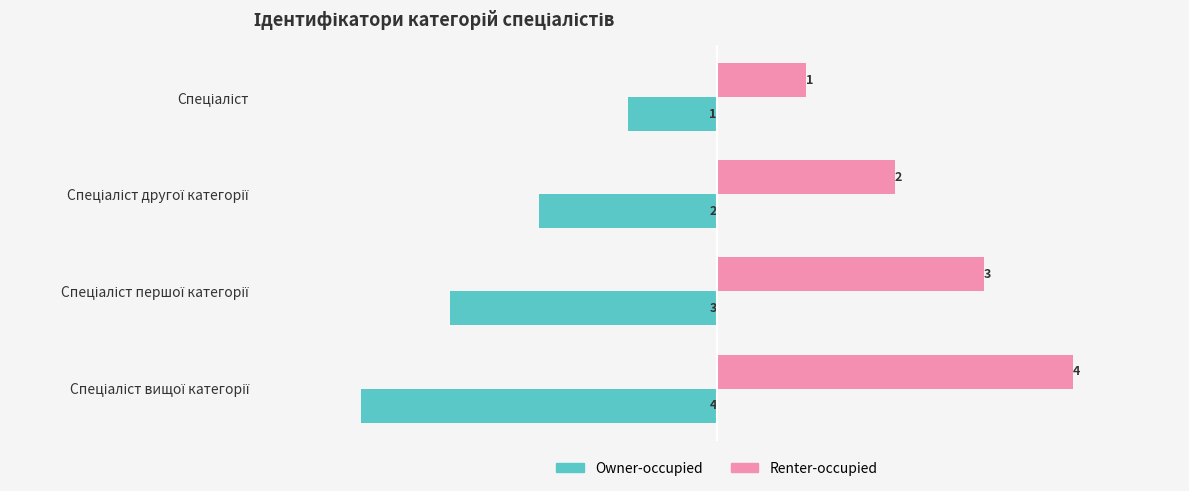

Count the Renter-occupied values in the range 2 to 4.

3